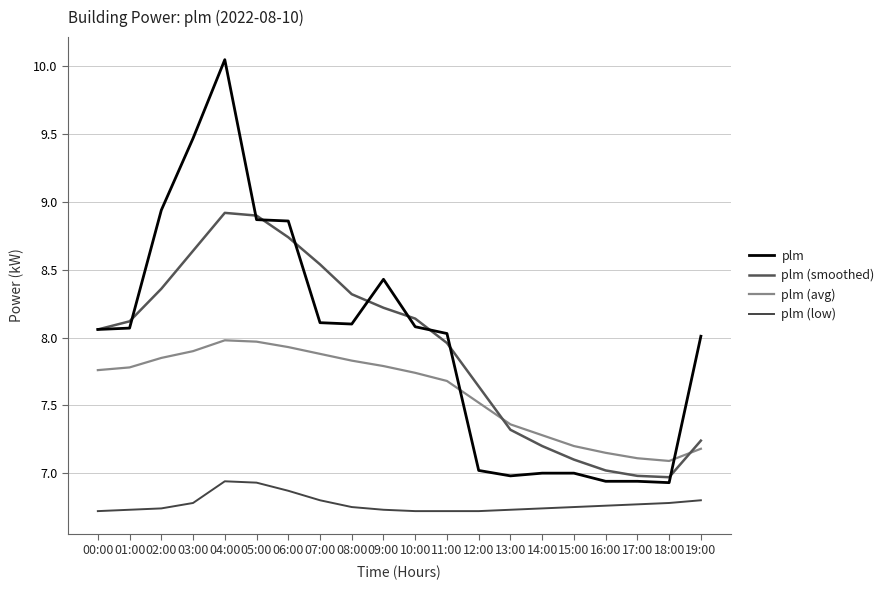

Does the chart have visible grid lines?

Yes